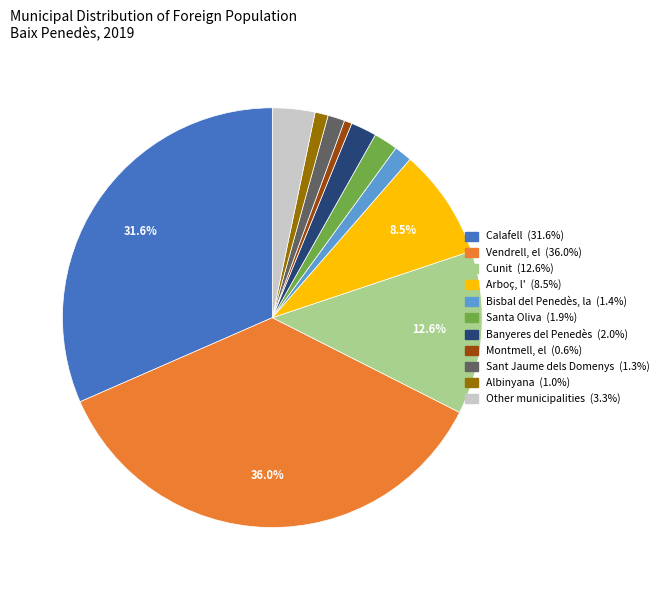

What is the ratio of the value at Bisbal del Penedès, la to the value at Banyeres del Penedès?

0.7